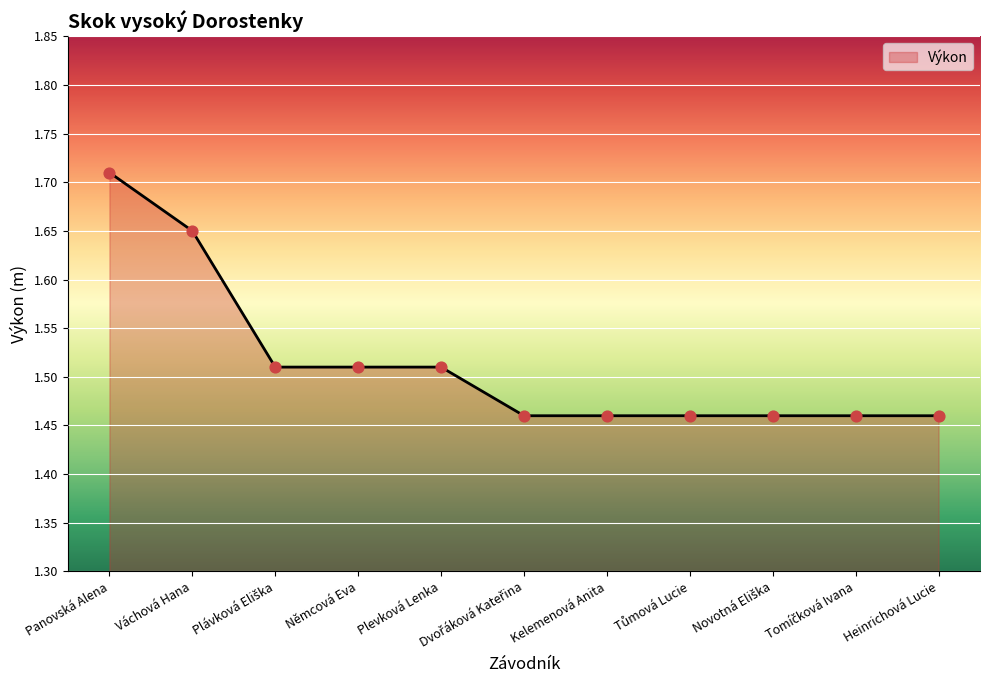

What position from the right is Panovská Alena?

11